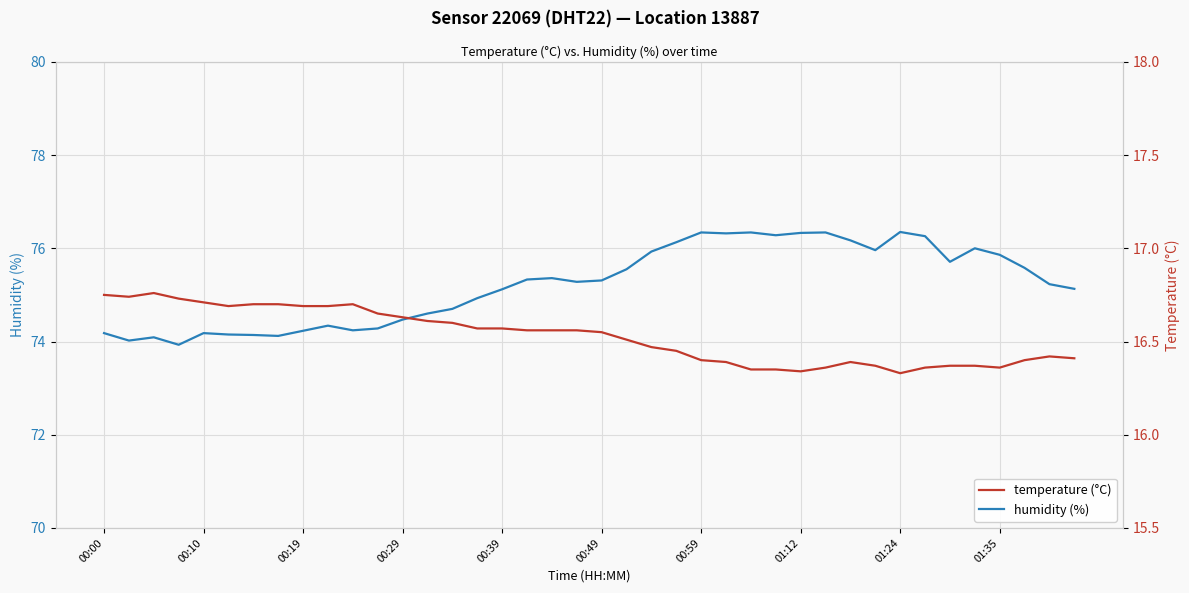

True or false: humidity (%) has more than 1 interior local peaks.

True